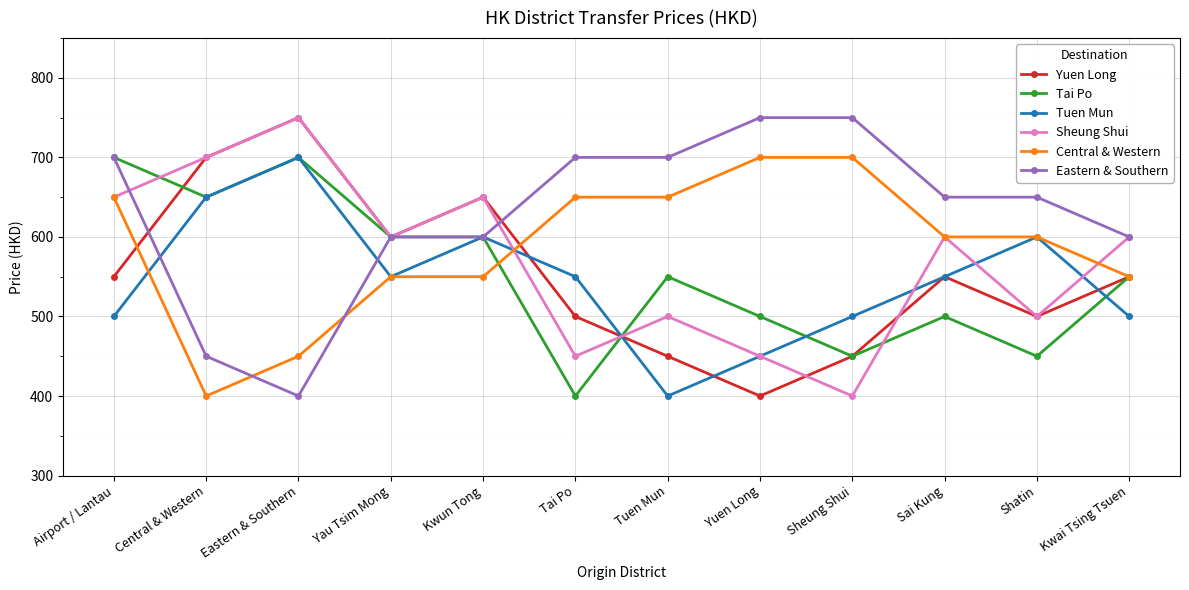

Reading right to left, what are all the values shown in this chart?

Yuen Long: Kwai Tsing Tsuen=550	Shatin=500	Sai Kung=550	Sheung Shui=450	Yuen Long=400	Tuen Mun=450	Tai Po=500	Kwun Tong=650	Yau Tsim Mong=600	Eastern & Southern=750	Central & Western=700	Airport / Lantau=550
Tai Po: Kwai Tsing Tsuen=550	Shatin=450	Sai Kung=500	Sheung Shui=450	Yuen Long=500	Tuen Mun=550	Tai Po=400	Kwun Tong=600	Yau Tsim Mong=600	Eastern & Southern=700	Central & Western=650	Airport / Lantau=700
Tuen Mun: Kwai Tsing Tsuen=500	Shatin=600	Sai Kung=550	Sheung Shui=500	Yuen Long=450	Tuen Mun=400	Tai Po=550	Kwun Tong=600	Yau Tsim Mong=550	Eastern & Southern=700	Central & Western=650	Airport / Lantau=500
Sheung Shui: Kwai Tsing Tsuen=600	Shatin=500	Sai Kung=600	Sheung Shui=400	Yuen Long=450	Tuen Mun=500	Tai Po=450	Kwun Tong=650	Yau Tsim Mong=600	Eastern & Southern=750	Central & Western=700	Airport / Lantau=650
Central & Western: Kwai Tsing Tsuen=550	Shatin=600	Sai Kung=600	Sheung Shui=700	Yuen Long=700	Tuen Mun=650	Tai Po=650	Kwun Tong=550	Yau Tsim Mong=550	Eastern & Southern=450	Central & Western=400	Airport / Lantau=650
Eastern & Southern: Kwai Tsing Tsuen=600	Shatin=650	Sai Kung=650	Sheung Shui=750	Yuen Long=750	Tuen Mun=700	Tai Po=700	Kwun Tong=600	Yau Tsim Mong=600	Eastern & Southern=400	Central & Western=450	Airport / Lantau=700